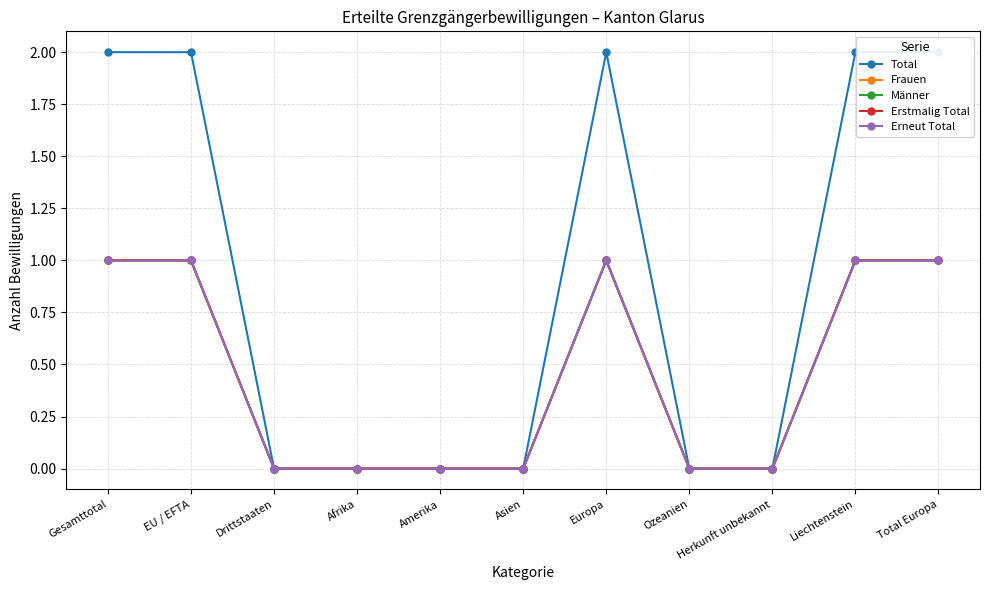

Does the chart display data point markers on the line(s)?

Yes